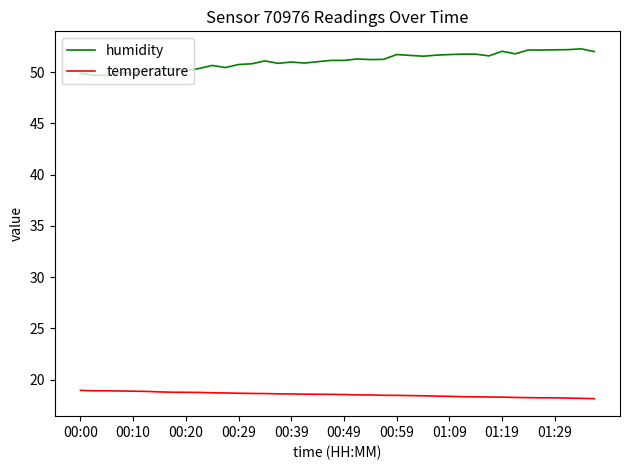

True or false: temperature and humidity intersect in this chart.

False